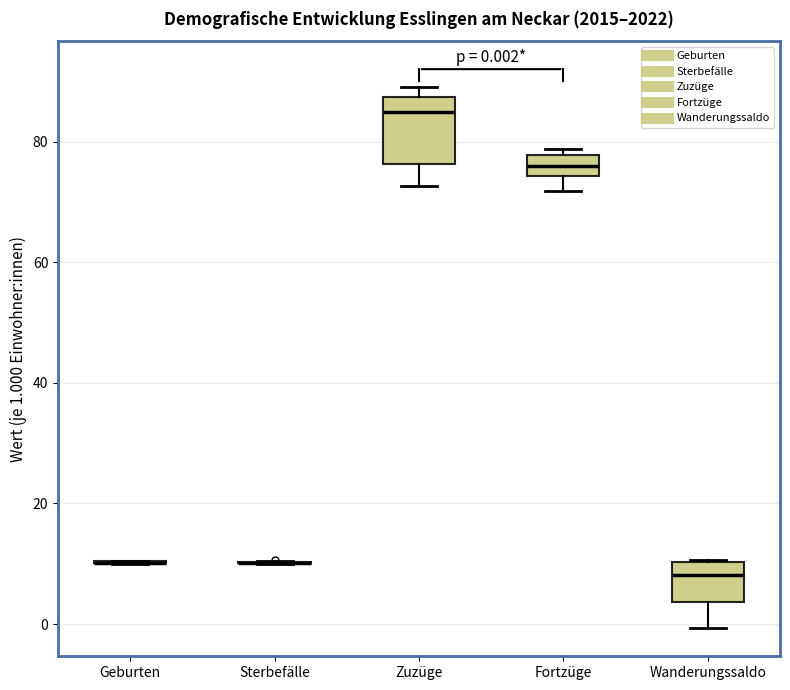

Comparing the boxes themselves (not the whiskers), which one is the tallest?

Zuzüge